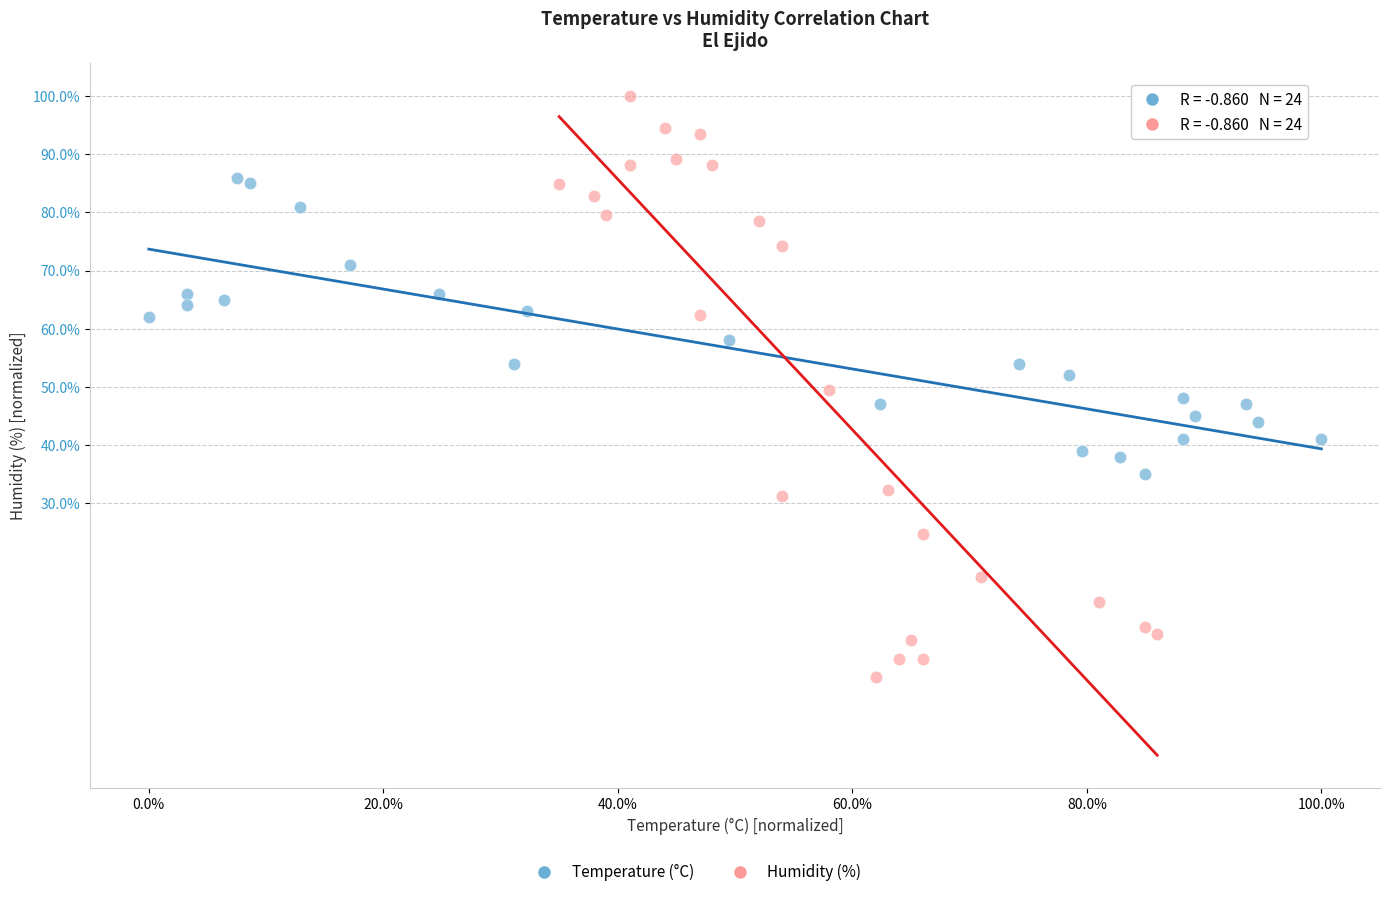

Which series has the largest Y range (max minus min)?

Humidity (%)